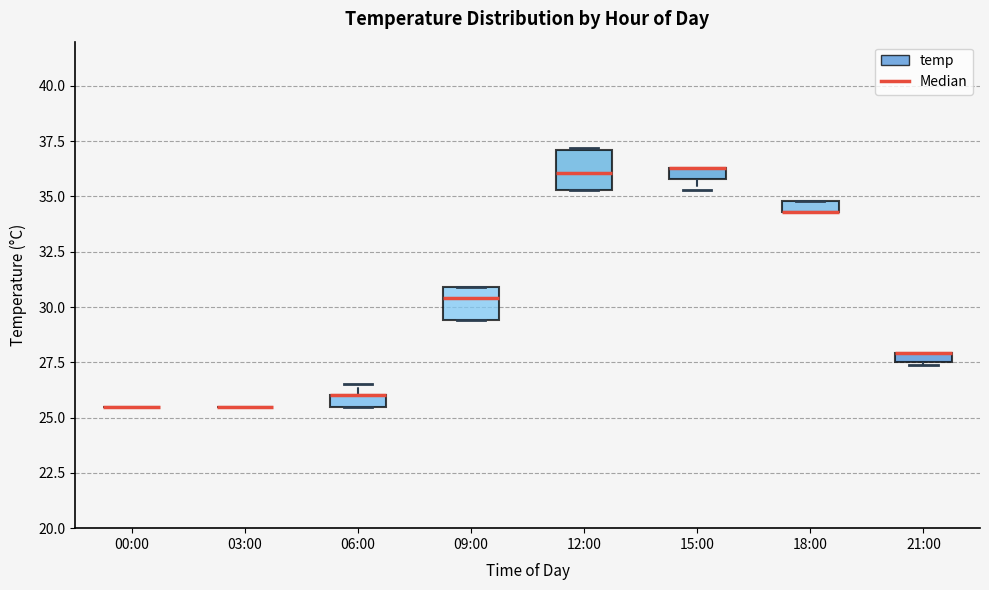

Where does the median line of the box for 09:00 sit on the y-axis? The values are not printed on the chart, so give them approximately, as read against the axis.

30.5